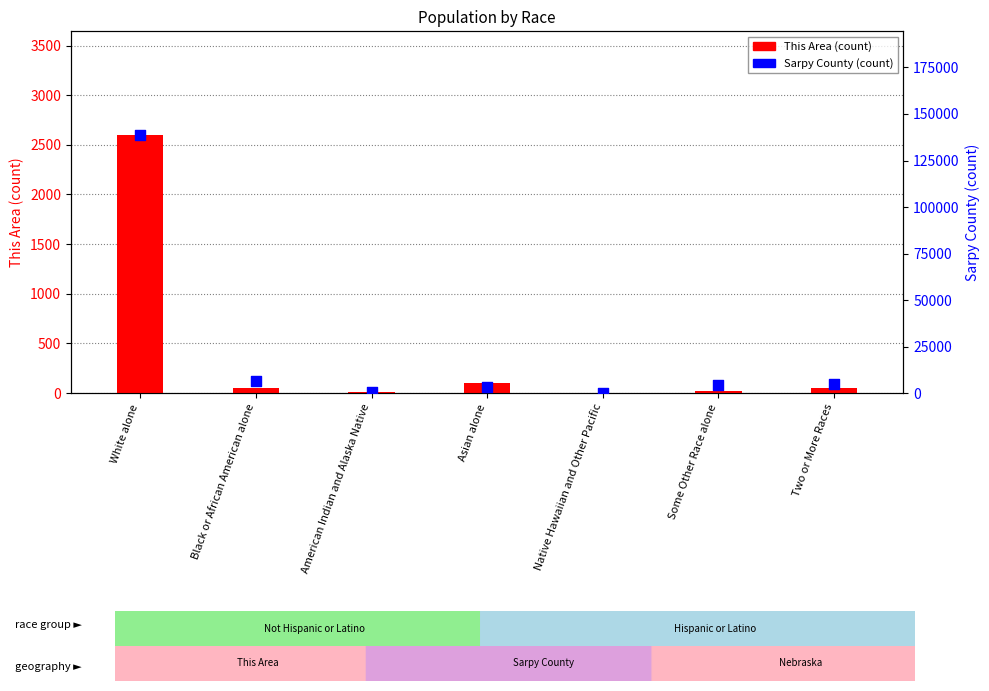

At which category is the sum across all series the highest?

White alone